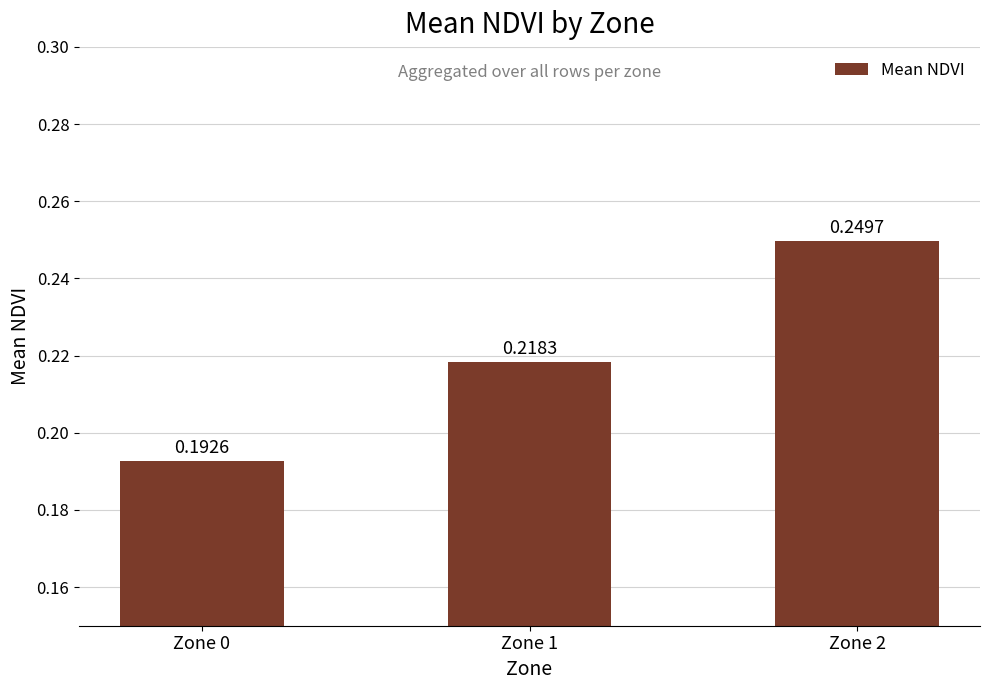

How many bars are there in total?

3